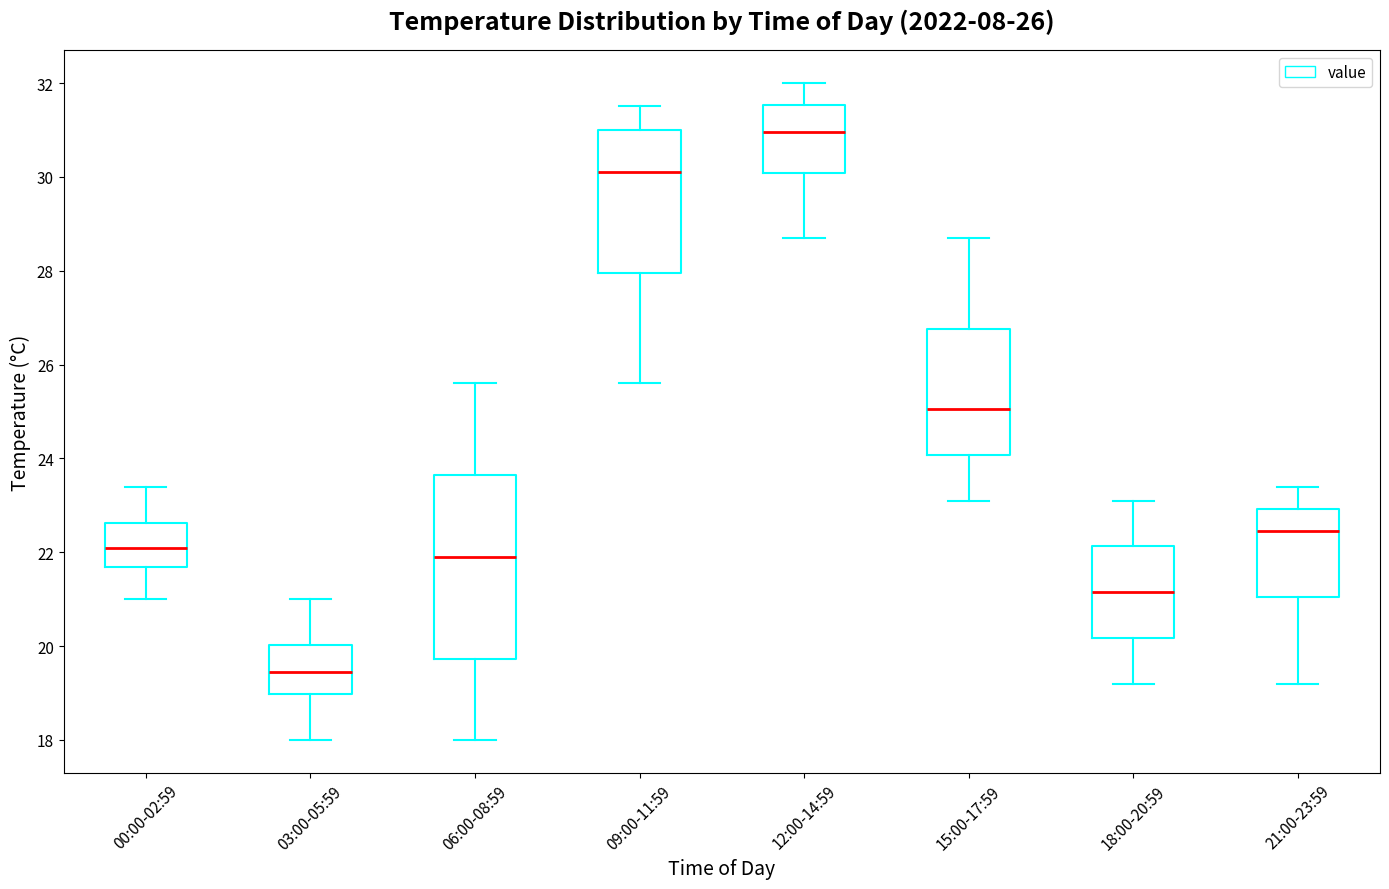

Which box has the lowest median line?

03:00-05:59